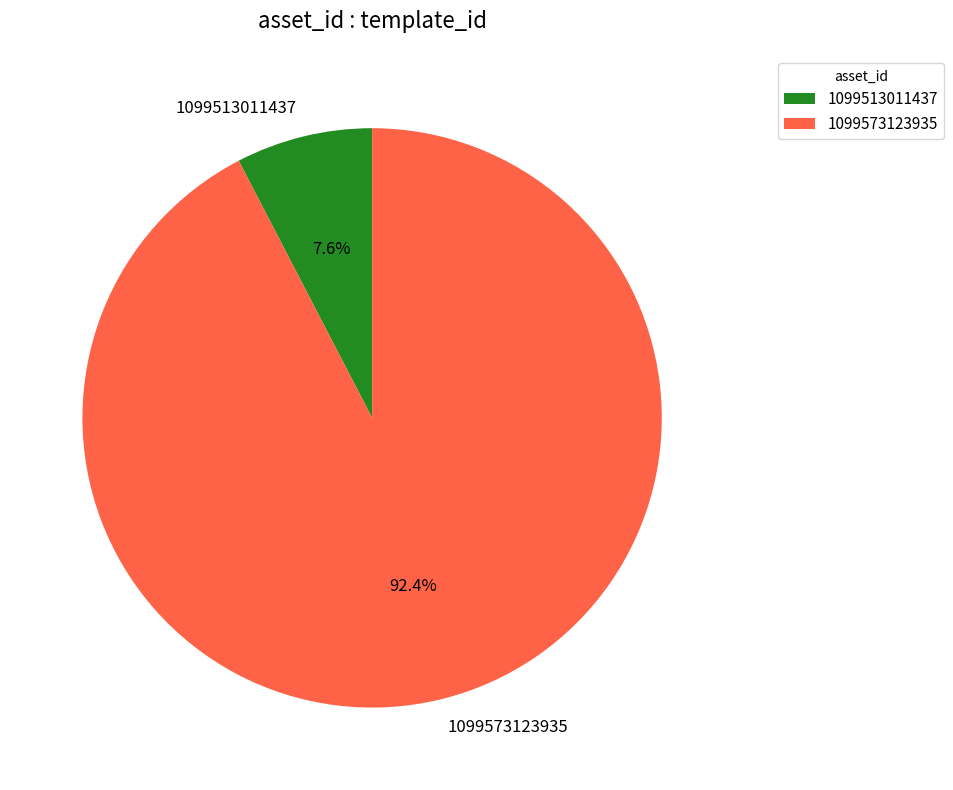

True or false: 1099513011437 accounts for 20% of the total.

False